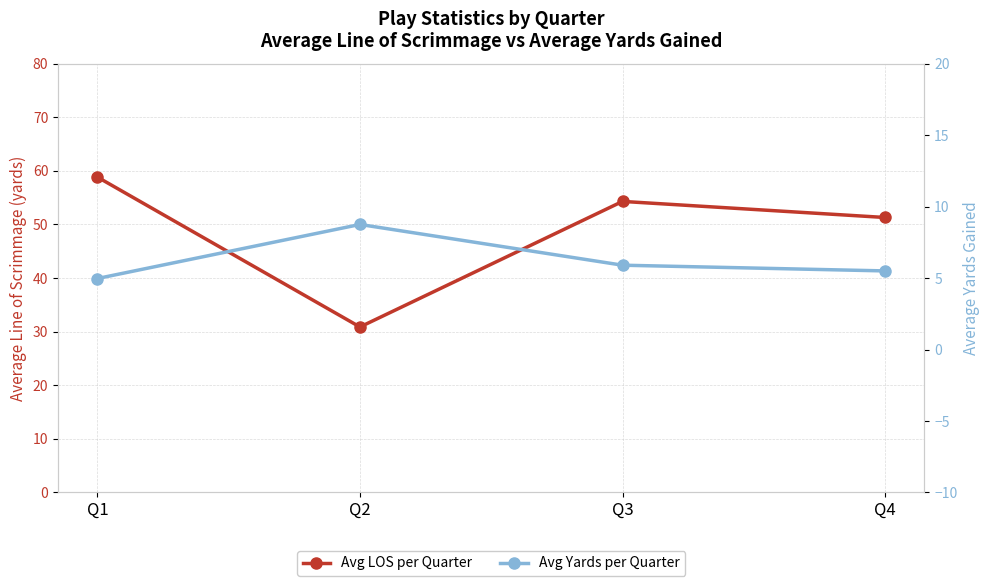

Where is the first local maximum for Avg Yards per Quarter?

Q2